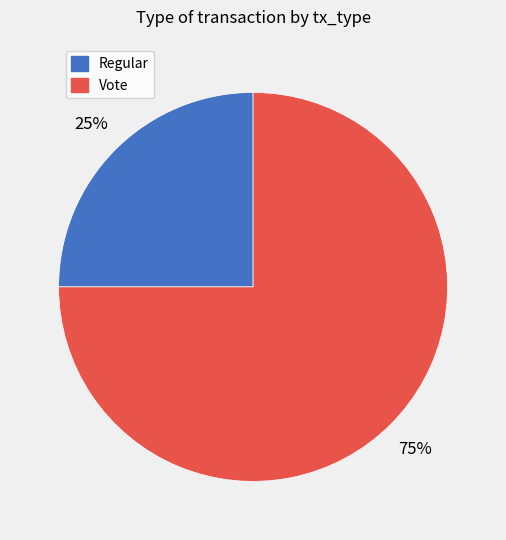

What percentage is the Vote slice, to the nearest percent?

75%